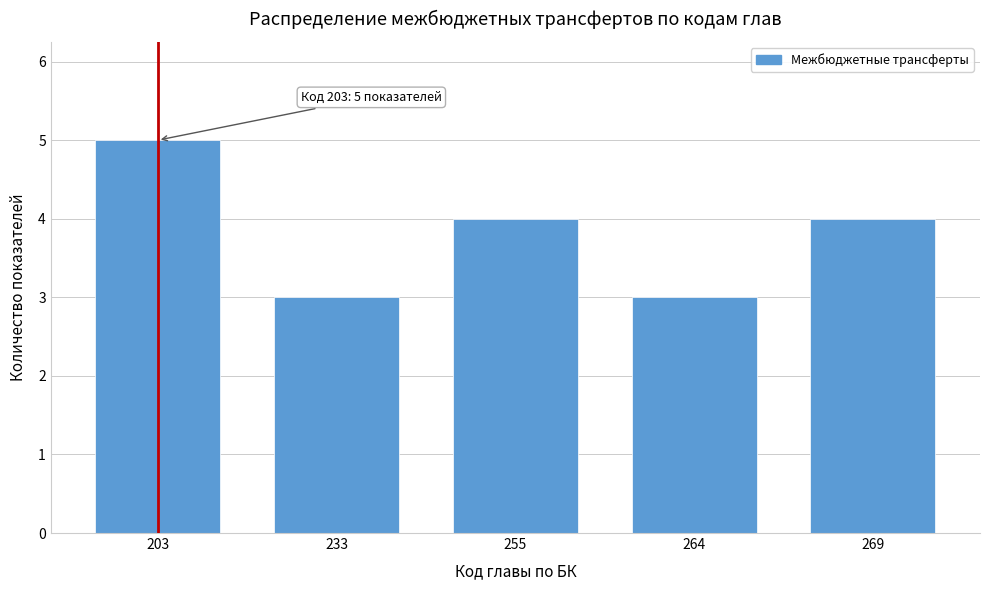

Reading right to left, extract all data points from this chart.

269=4	264=3	255=4	233=3	203=5